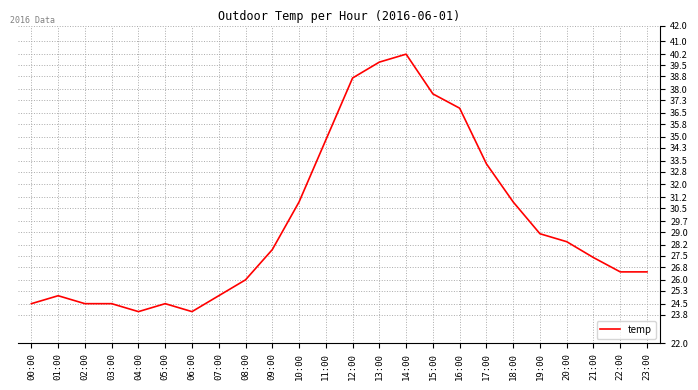

Read the value at 13:00.

39.7